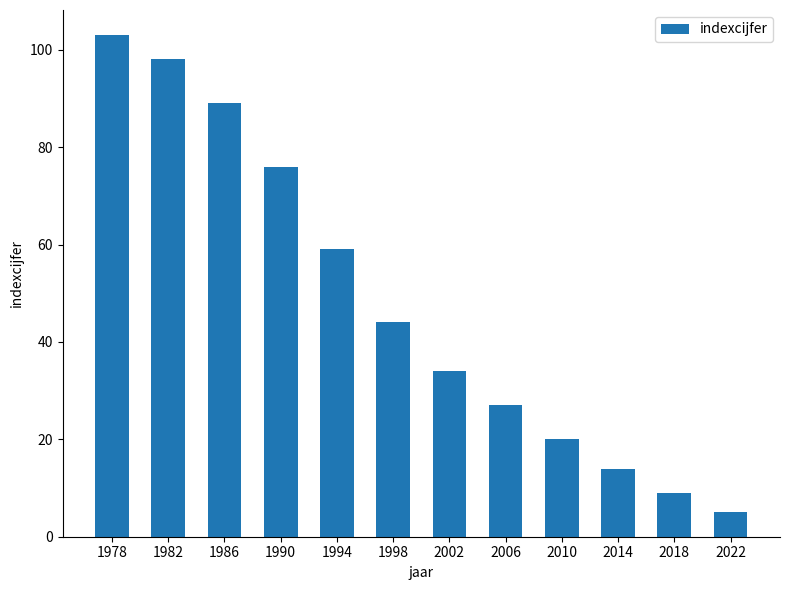

Is it true that the value at 2002 is 18?

False